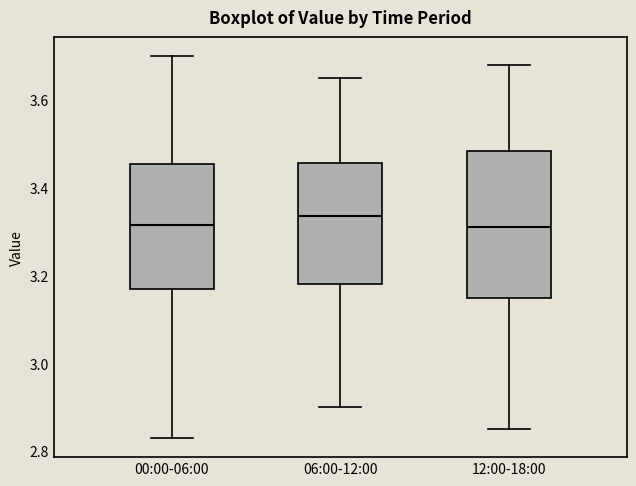

Which box is the tallest, from its lower edge to its upper edge?

12:00-18:00